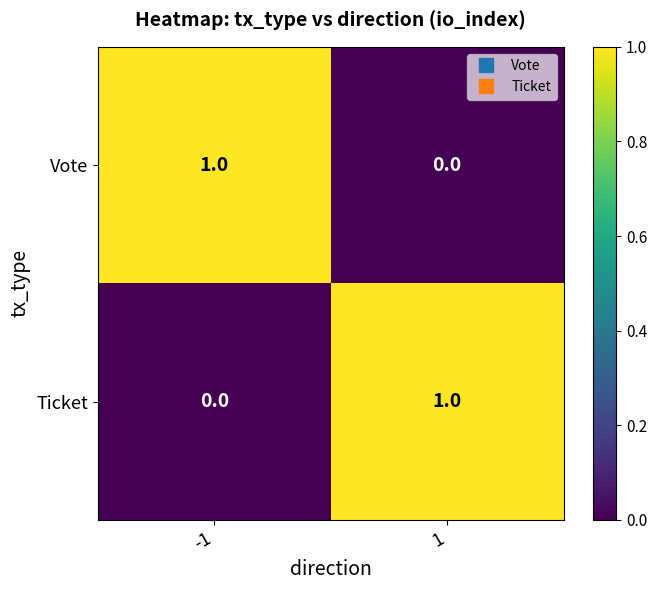

Is the value of Ticket at 1 greater than the value of Vote at 1?

Yes